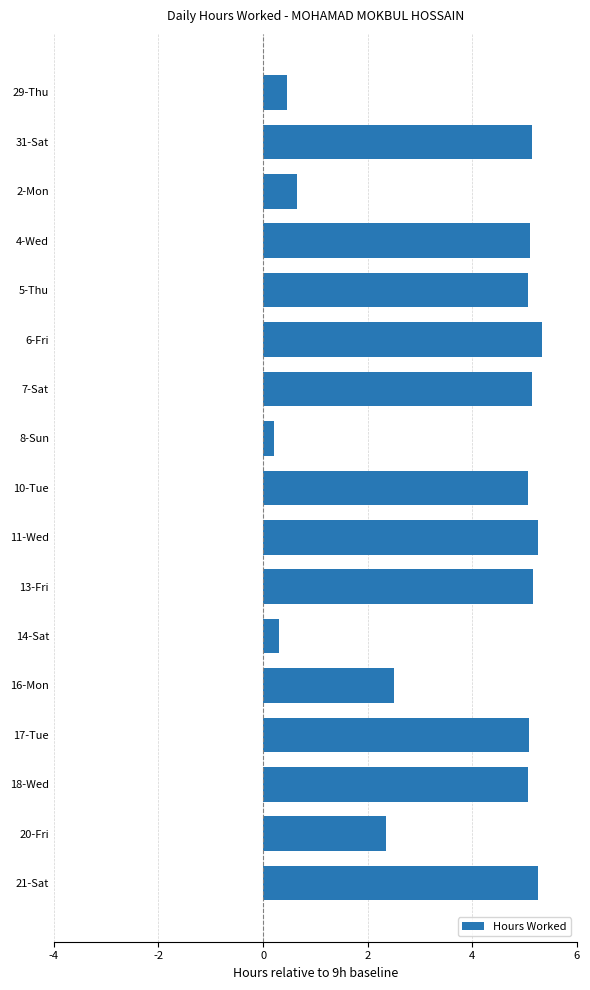

The value at 5-Thu is 8.9. True or false?

False